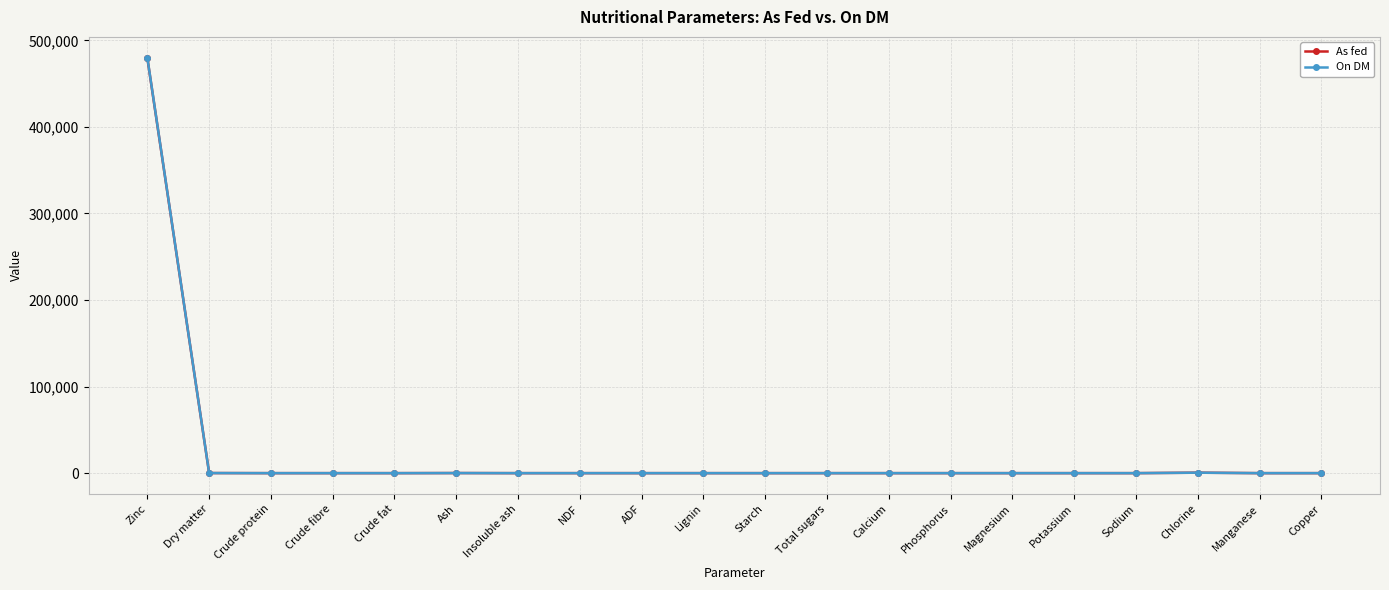

True or false: On DM has a value of 0.0 at Total sugars.

True